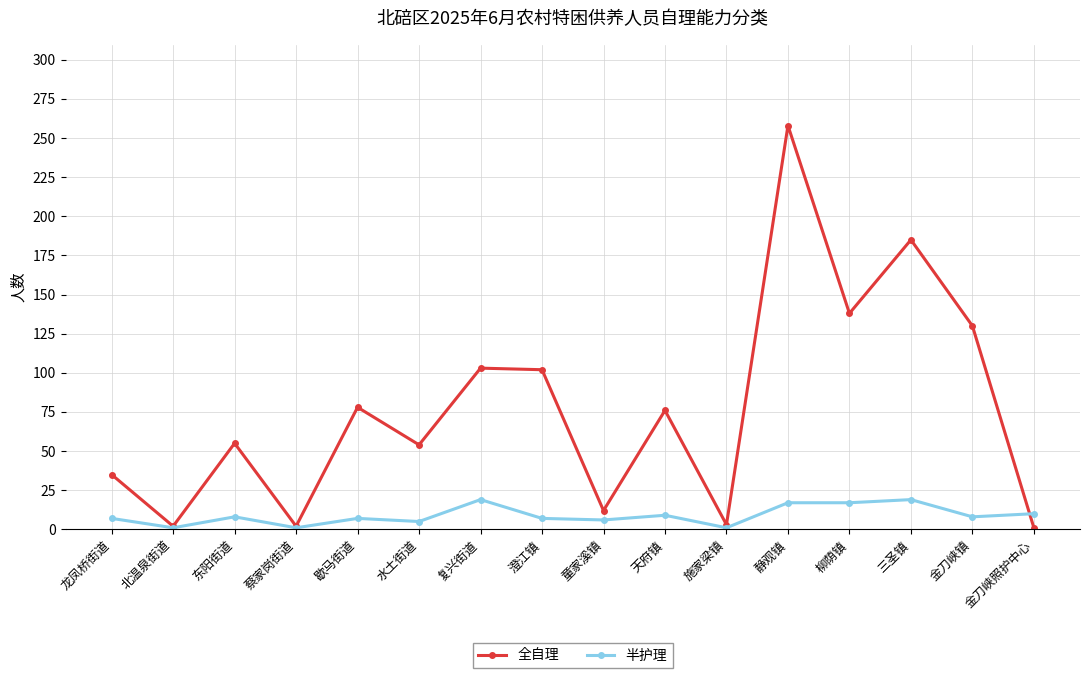

What is the average value of the 全自理 series?

77